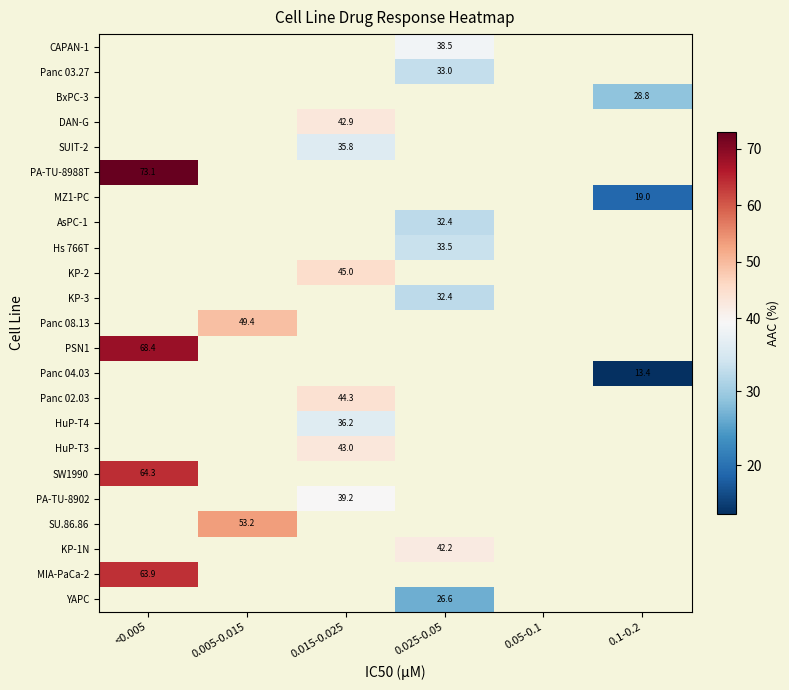

What is the greatest value displayed?

73.1